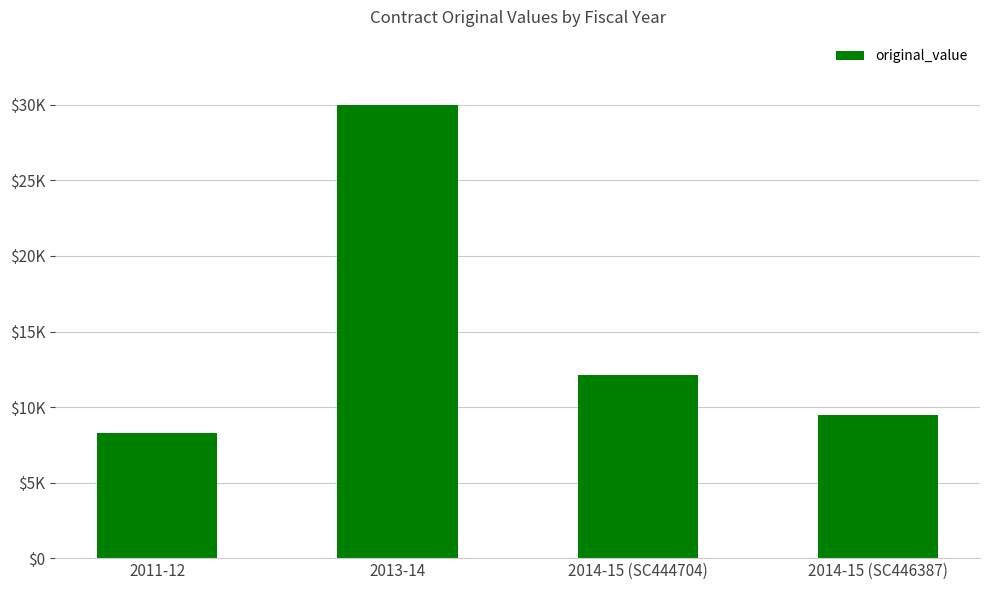

Does the chart contain any negative values?

No